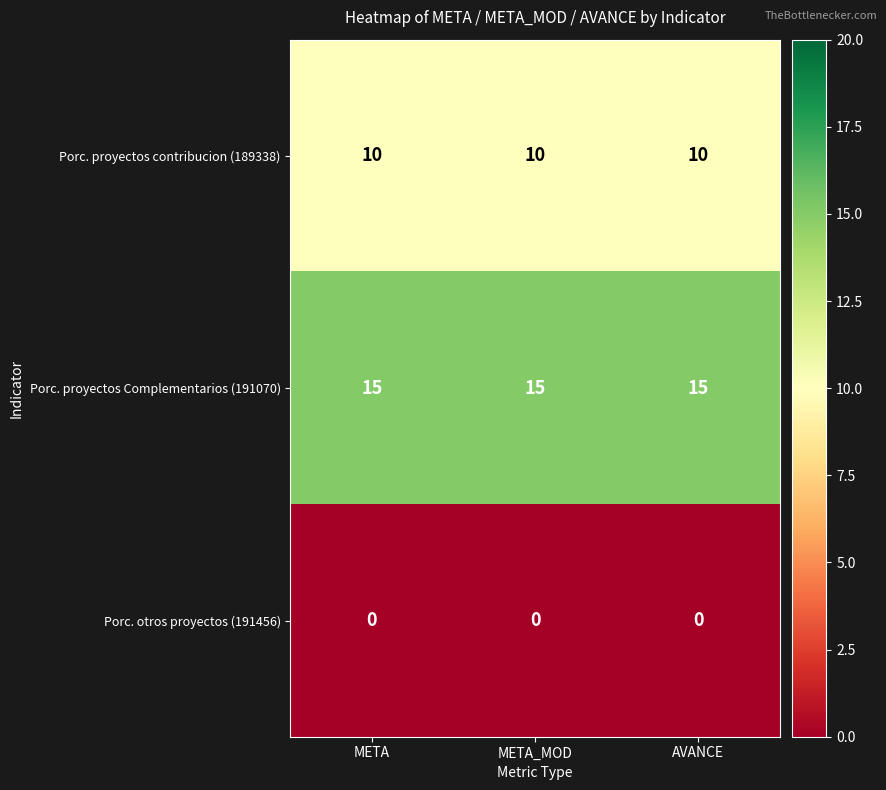

What is the maximum value shown in the chart?

15